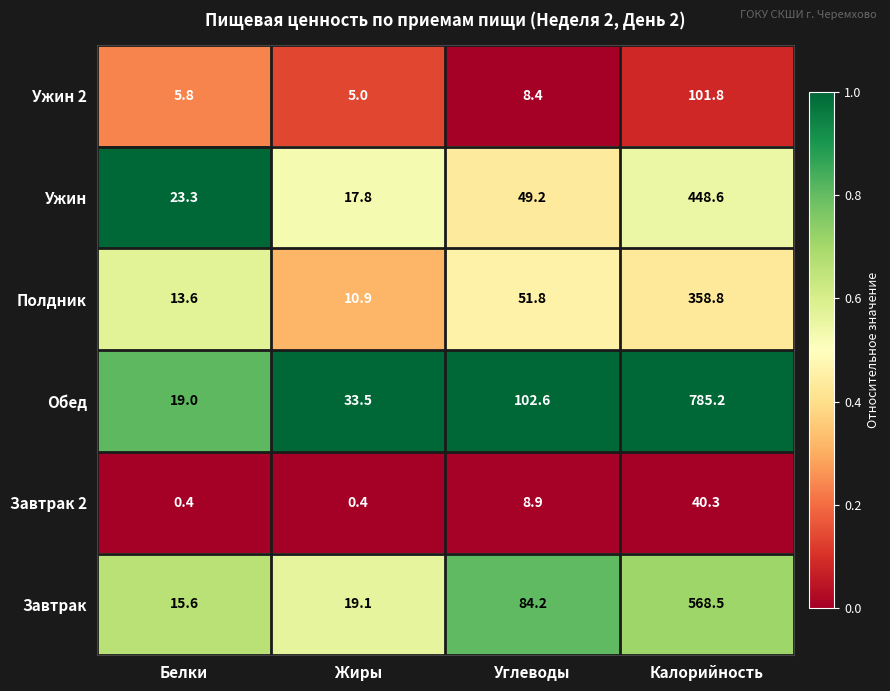

True or false: Ужин 2 has a value of 2.5 at Жиры.

False